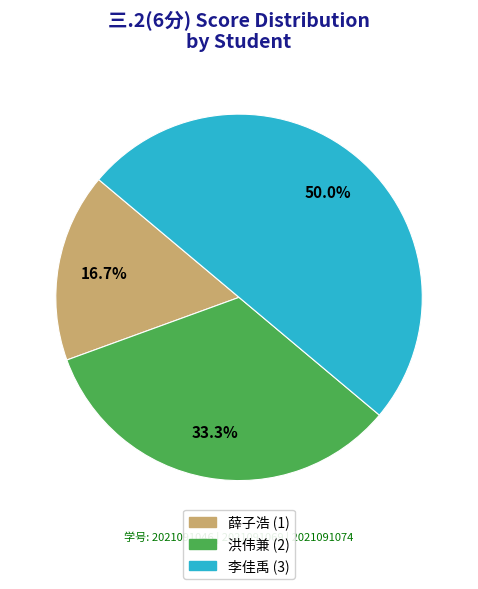

How many slices are in this pie chart?

3